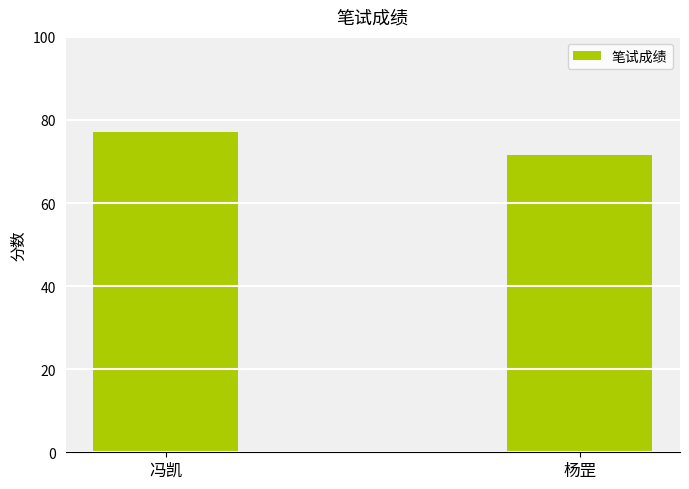

What is the minimum value shown in the chart?

71.7